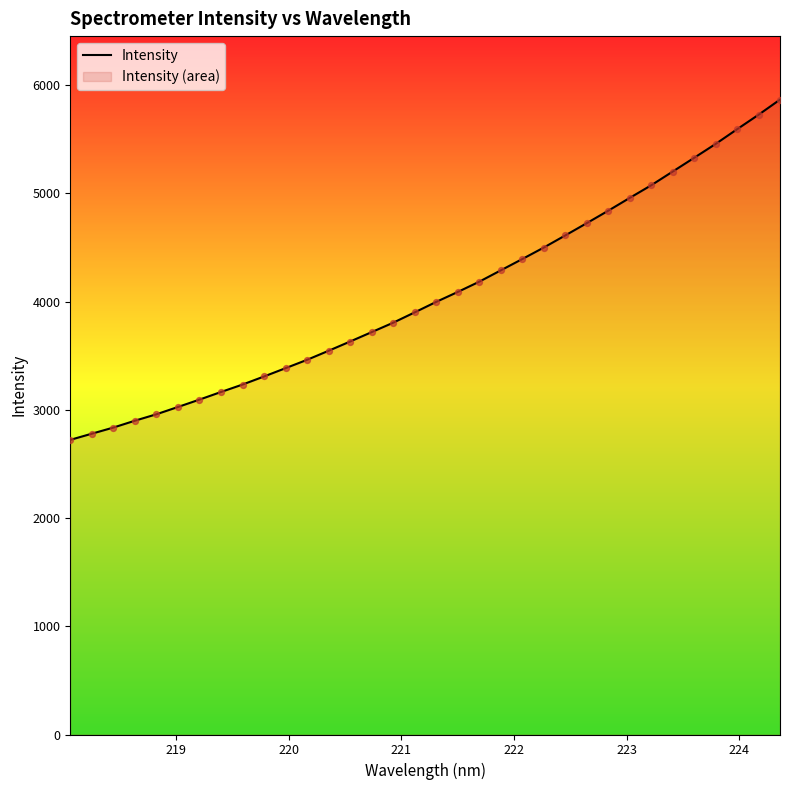

What is the difference between the maximum and minimum values?

3144.1